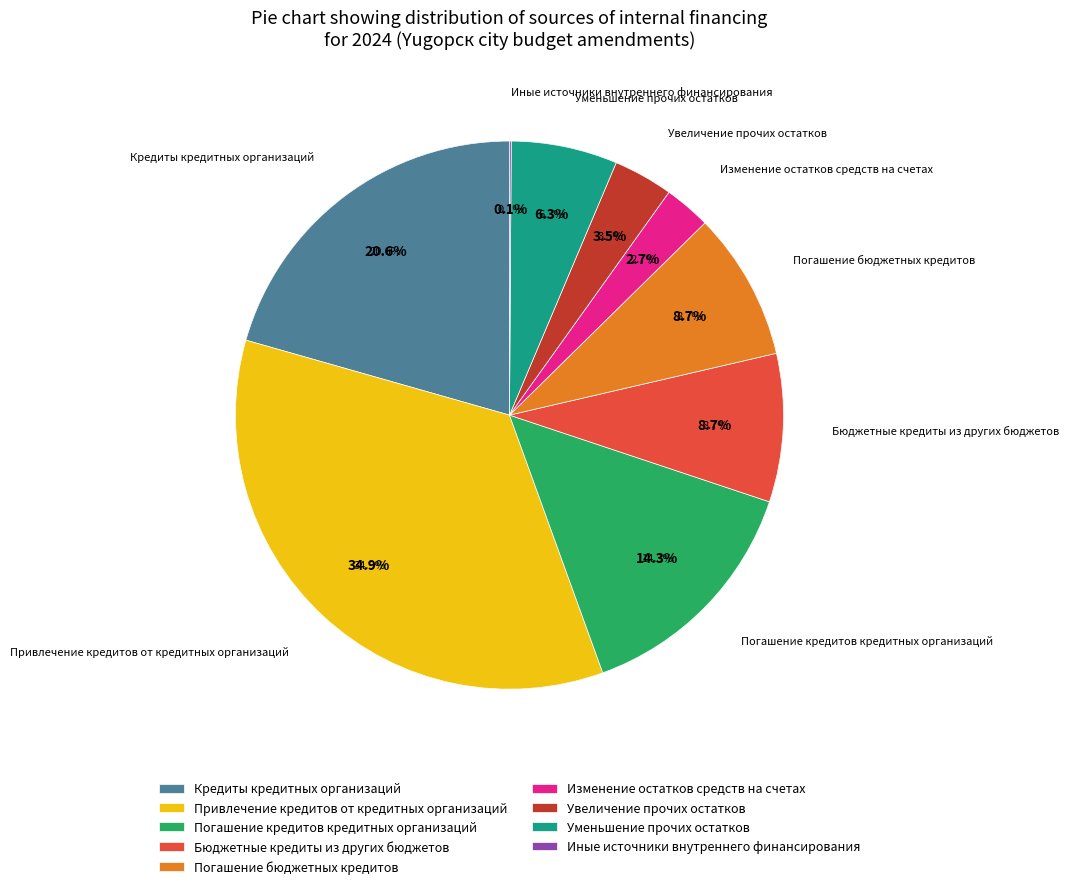

Is there any slice that represents more than half of the pie?

No